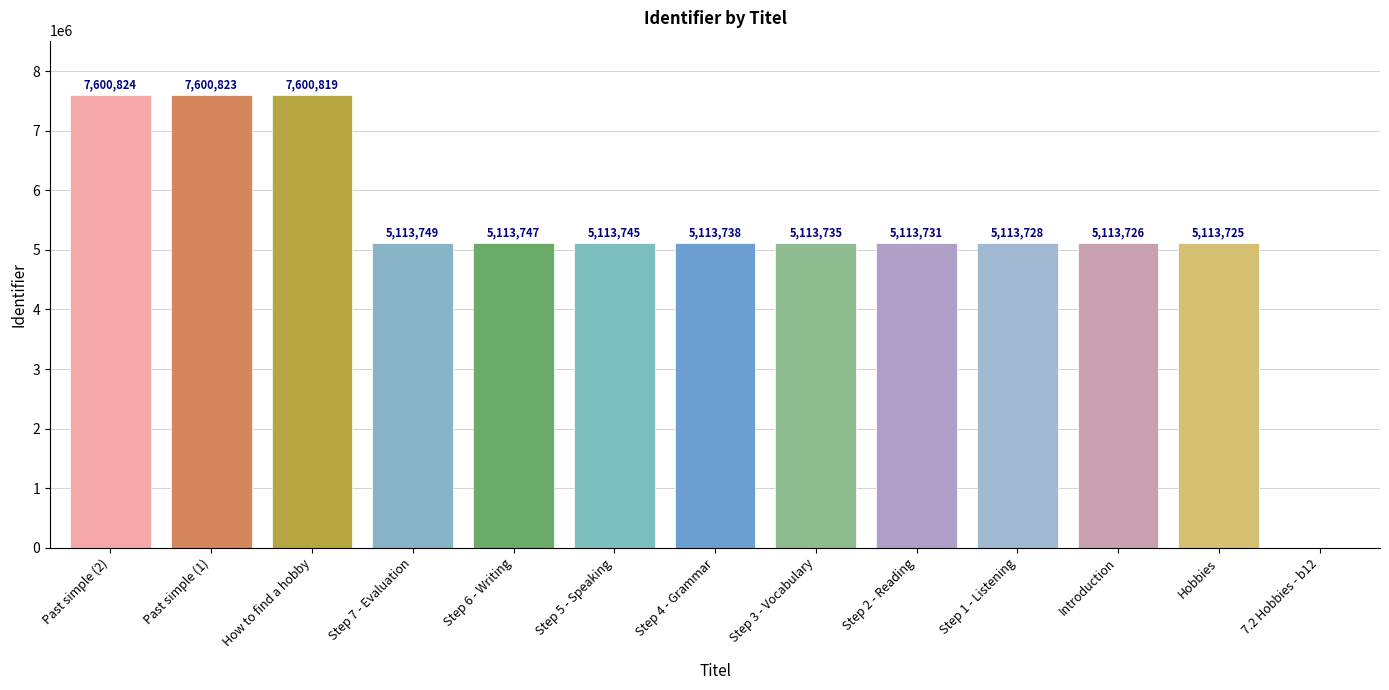

What value does the data have at Step 3 - Vocabulary?

5113735